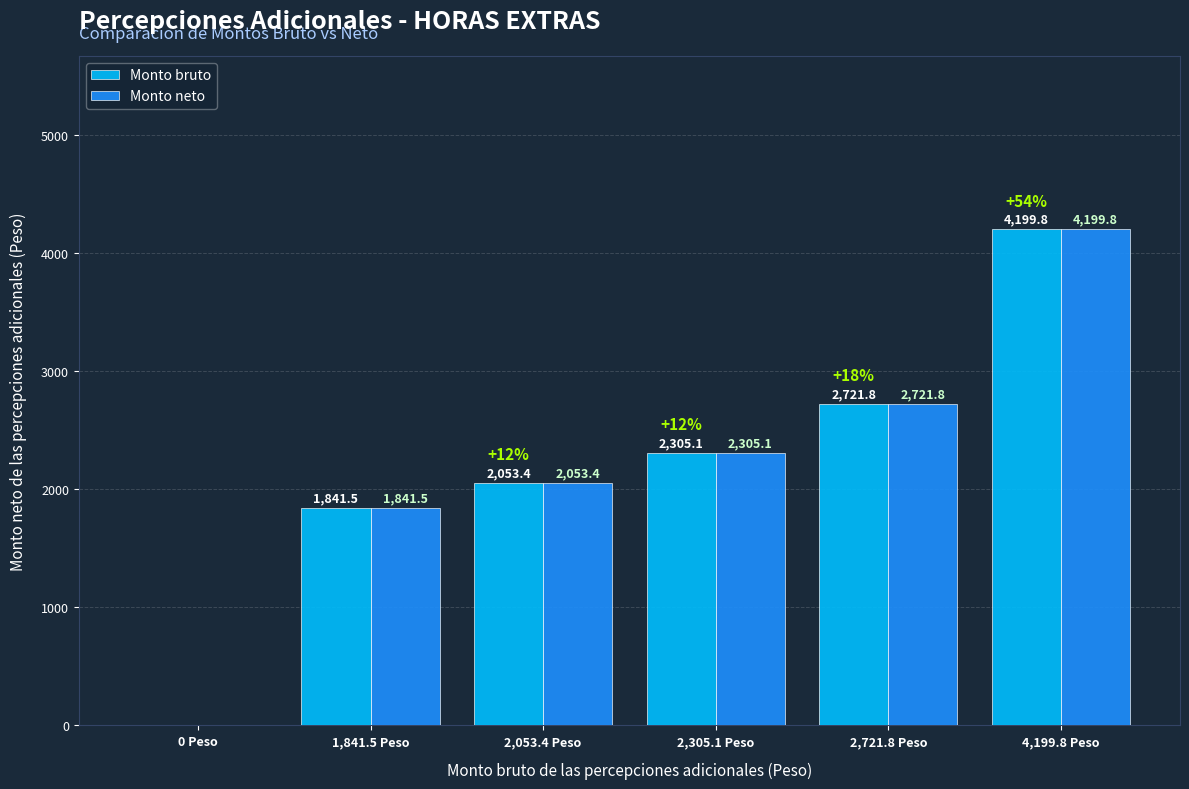

Reading left to right, transcribe all the data shown in this chart.

Monto bruto: 0.0	1841.5	2053.4	2305.1	2721.8	4199.8
Monto neto: 0.0	1841.5	2053.4	2305.1	2721.8	4199.8